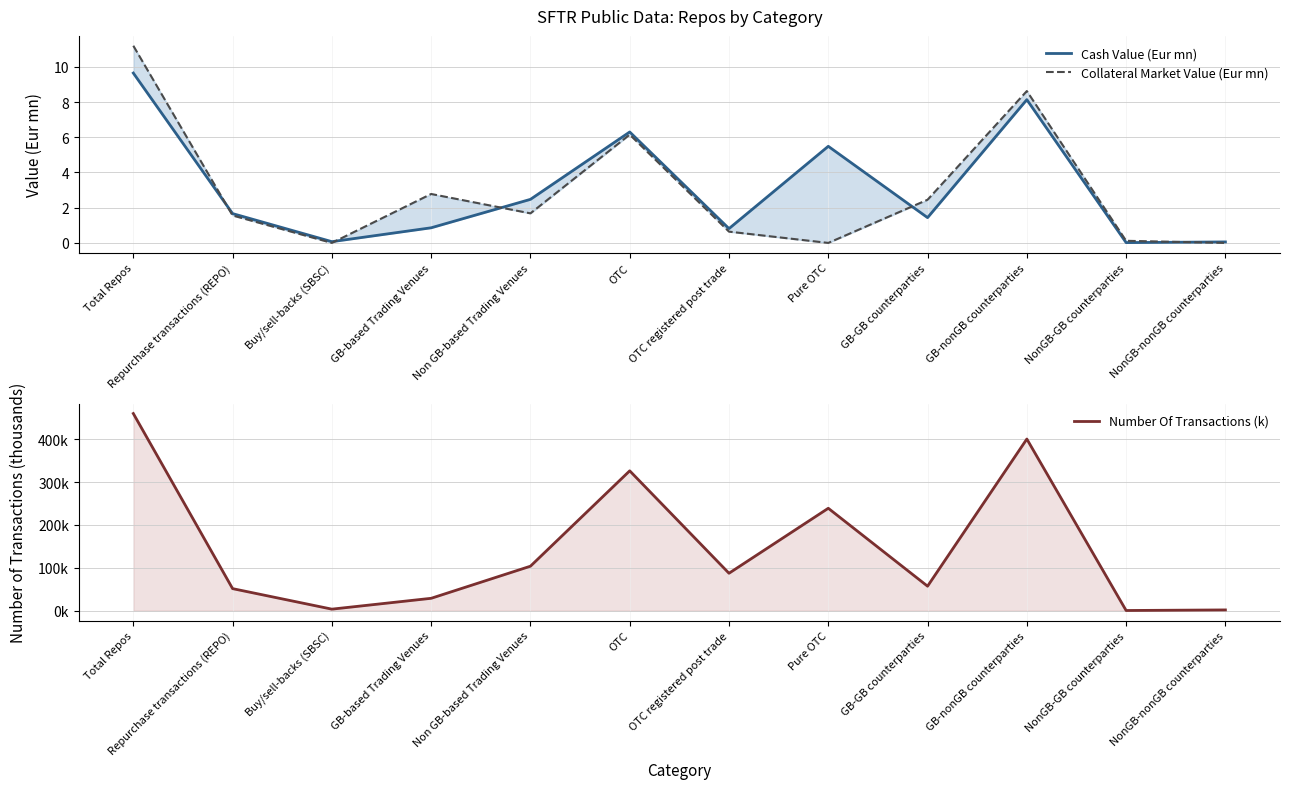

Reading right to left, what are all the values shown in this chart?

Cash Value (Eur mn): NonGB-nonGB counterparties=0.1	NonGB-GB counterparties=0.0	GB-nonGB counterparties=8.1	GB-GB counterparties=1.4	Pure OTC=5.5	OTC registered post trade=0.8	OTC=6.3	Non GB-based Trading Venues=2.5	GB-based Trading Venues=0.9	Buy/sell-backs (SBSC)=0.1	Repurchase transactions (REPO)=1.7	Total Repos=9.6
Collateral Market Value (Eur mn): NonGB-nonGB counterparties=0.0	NonGB-GB counterparties=0.1	GB-nonGB counterparties=8.6	GB-GB counterparties=2.5	Pure OTC=0.0	OTC registered post trade=0.6	OTC=6.1	Non GB-based Trading Venues=1.7	GB-based Trading Venues=2.8	Buy/sell-backs (SBSC)=0.0	Repurchase transactions (REPO)=1.6	Total Repos=11.2
Number Of Transactions (k): NonGB-nonGB counterparties=1.8	NonGB-GB counterparties=0.5	GB-nonGB counterparties=400.4	GB-GB counterparties=57.2	Pure OTC=238.9	OTC registered post trade=87.3	OTC=326.2	Non GB-based Trading Venues=103.8	GB-based Trading Venues=28.9	Buy/sell-backs (SBSC)=3.6	Repurchase transactions (REPO)=51.5	Total Repos=459.9